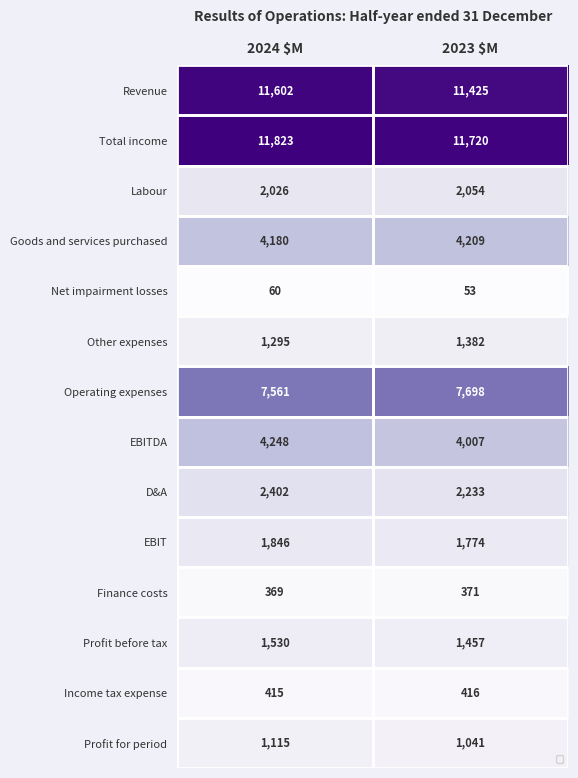

At how many categories does at least one series exceed 10542?

2